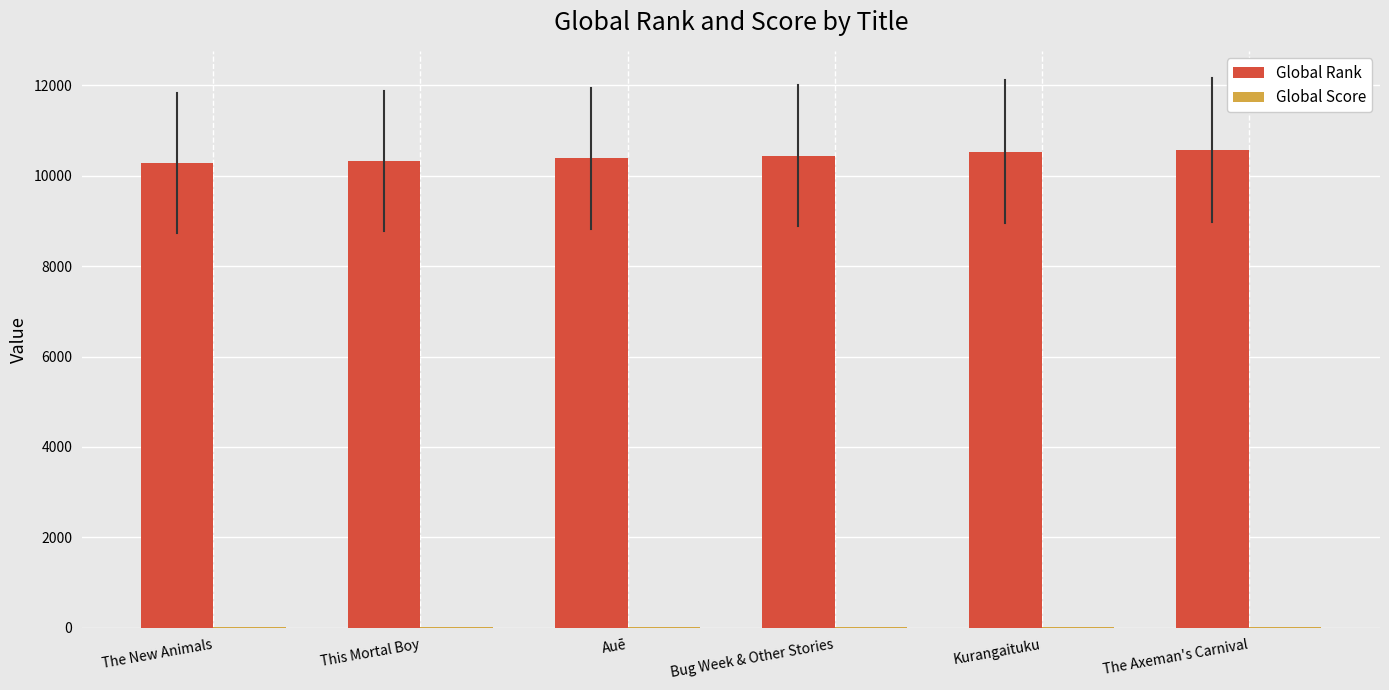

What is the greatest value displayed?

10569